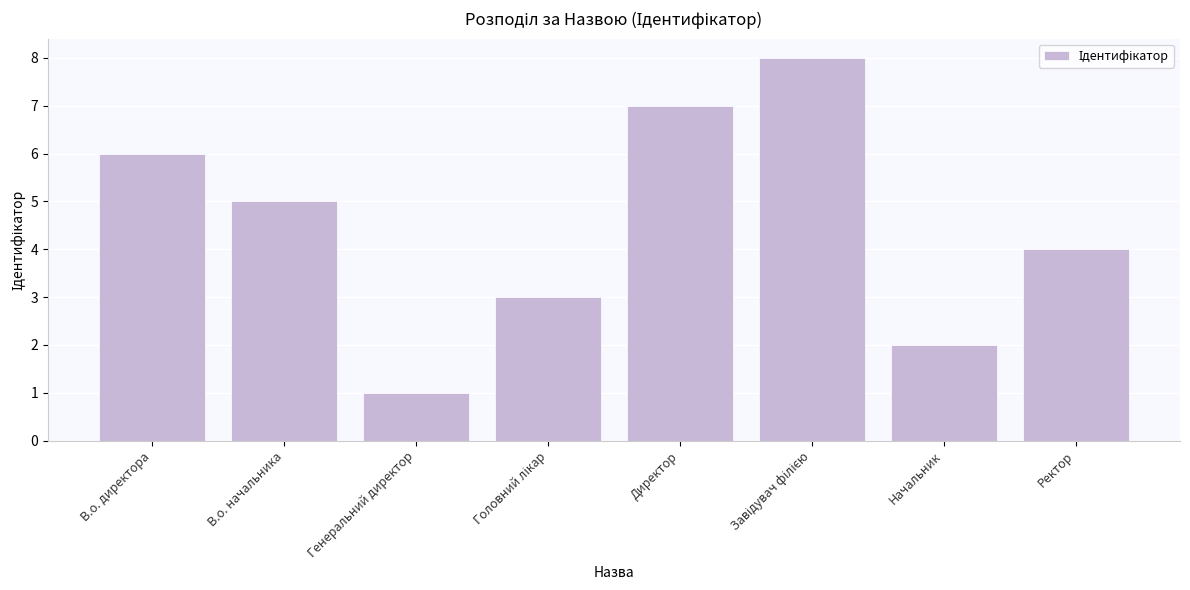

What is the value of the 6th bar from the left?

8